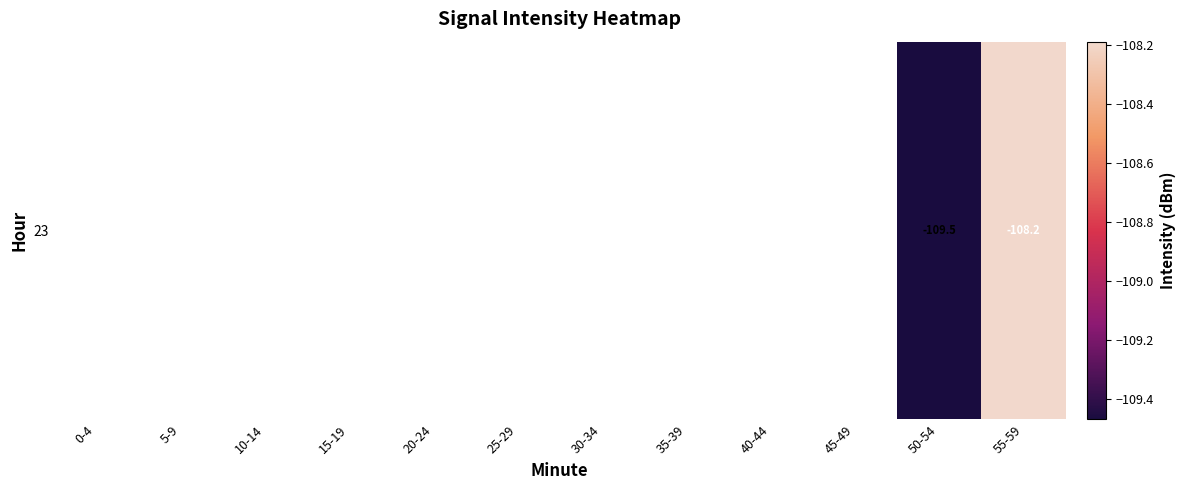

Rank the categories by value from highest to lowest.

55-59, 0-4, 5-9, 10-14, 15-19, 20-24, 25-29, 30-34, 35-39, 40-44, 45-49, 50-54